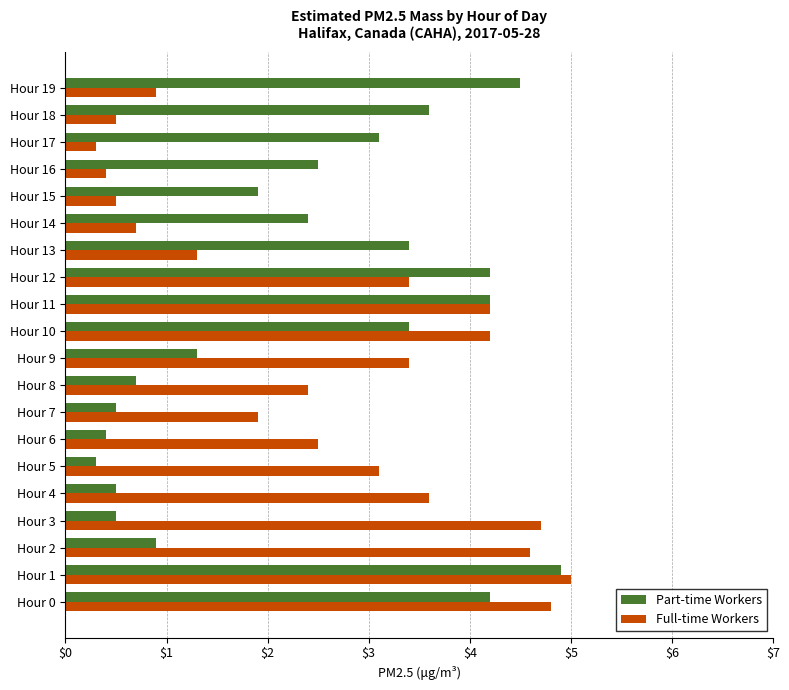

The Full-time Workers series shows 5.3 at Hour 5. True or false?

False